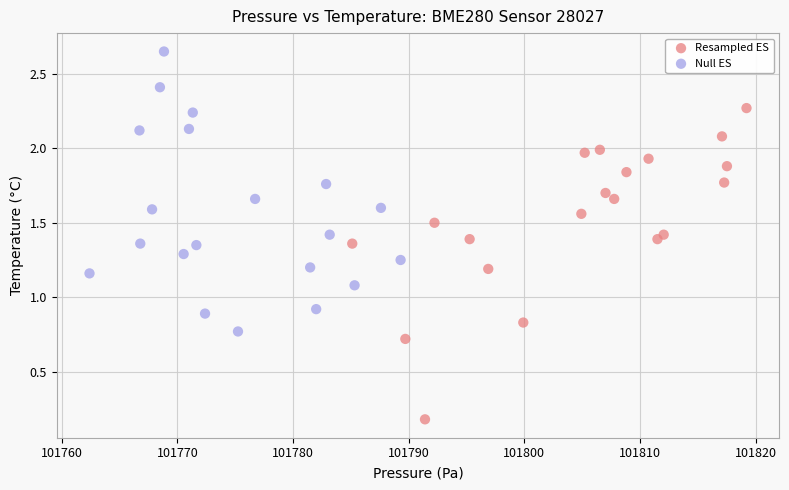

Which series contains the lowest Y value?

Resampled ES